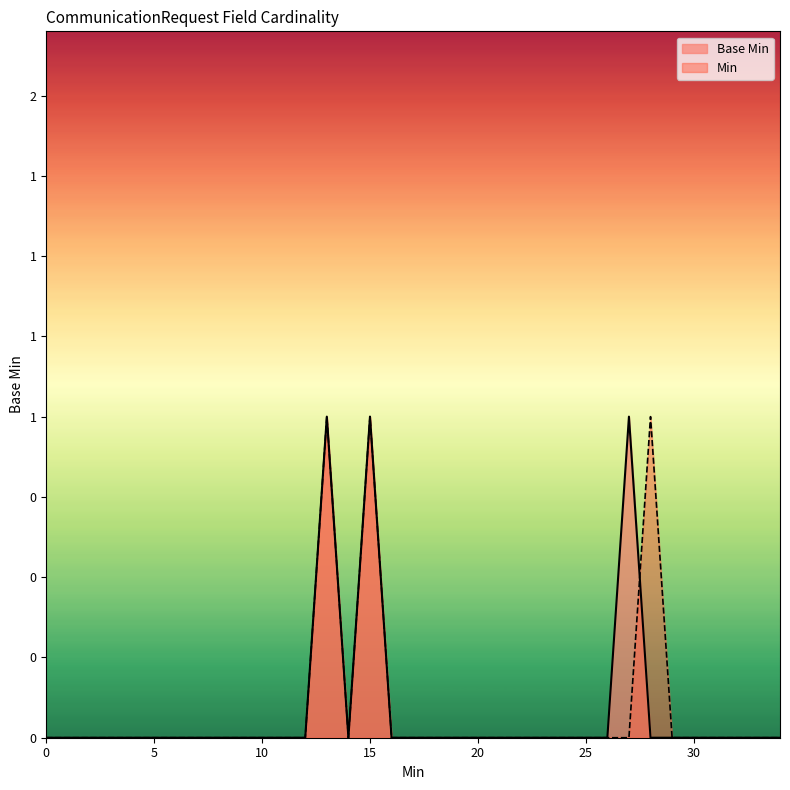

How many interior local peaks (higher than both neighbors) does the data have?

1